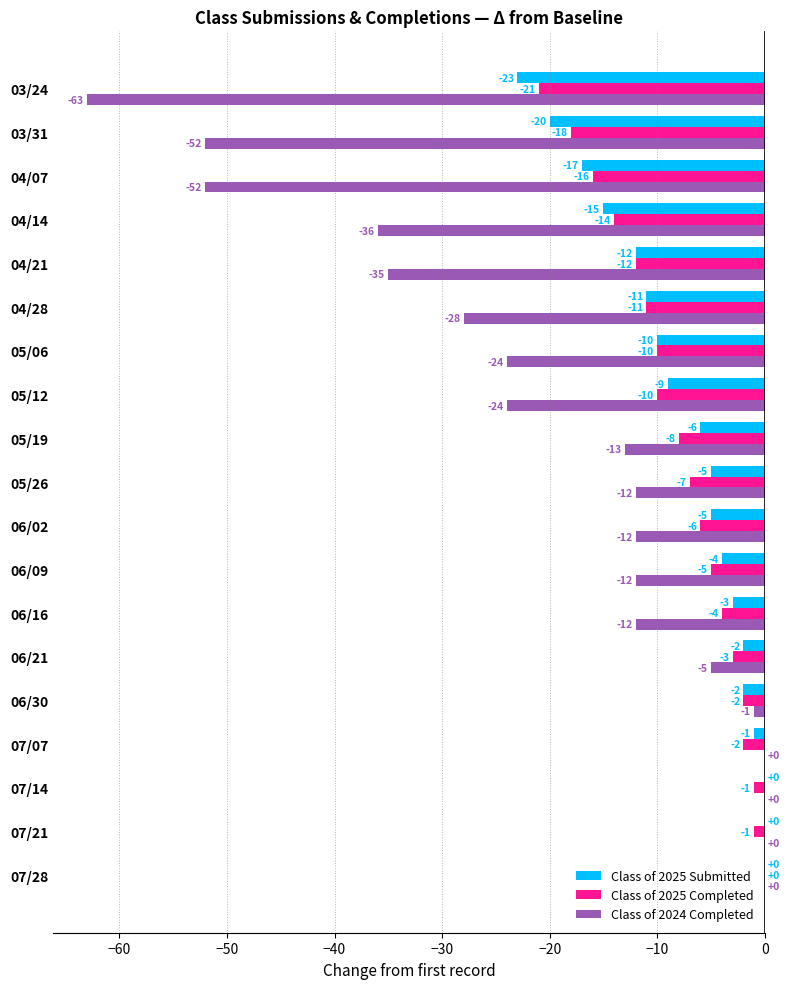

At which category is the sum across all series the highest?

07/28